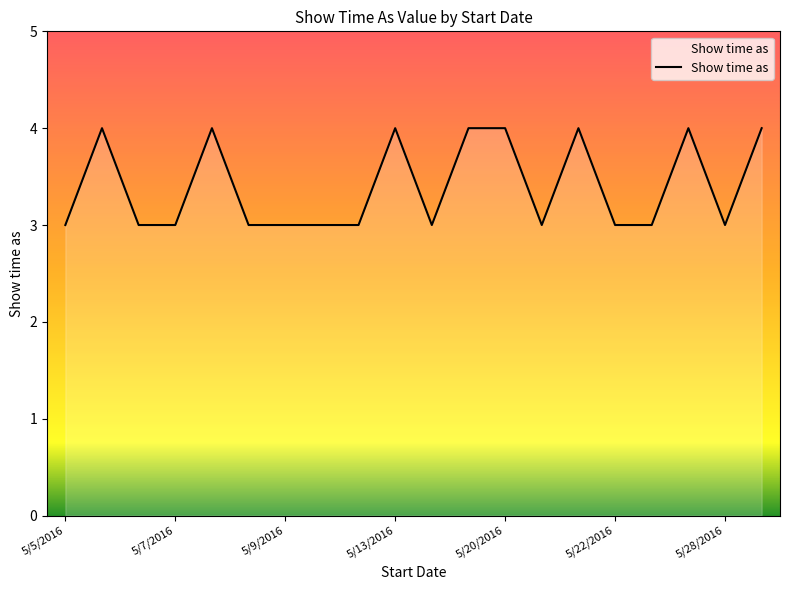

What is the minimum value shown in the chart?

3